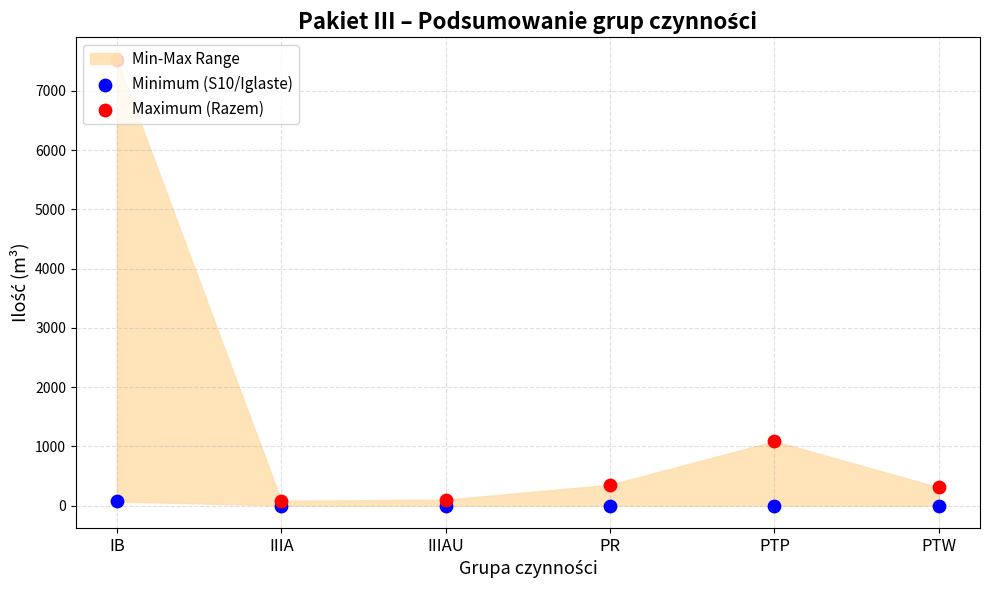

Which series has the widest spread of Y values?

Maximum (Razem)